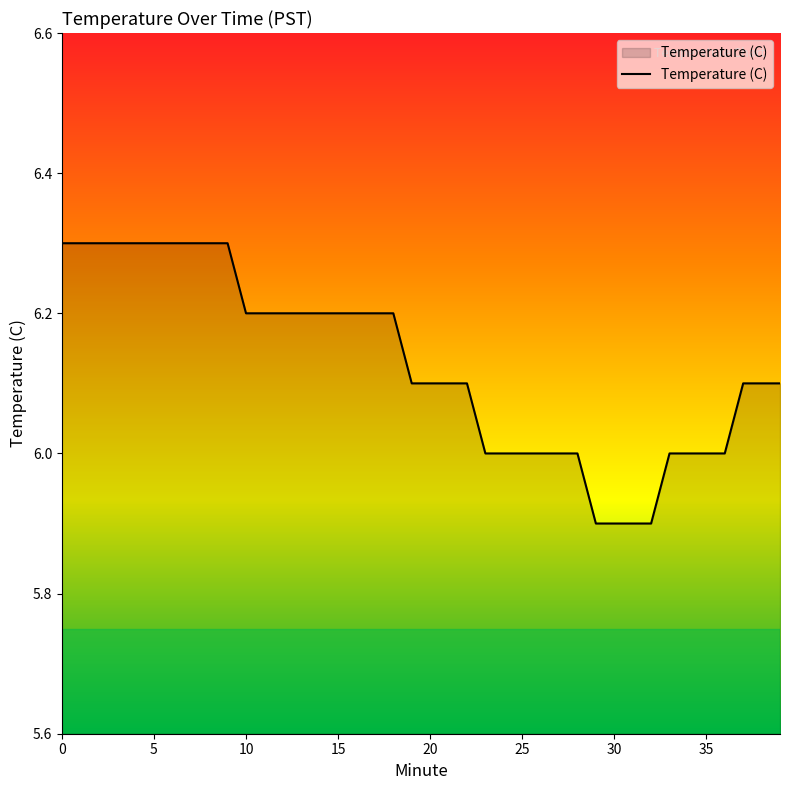

What is the sum of all values?

245.1